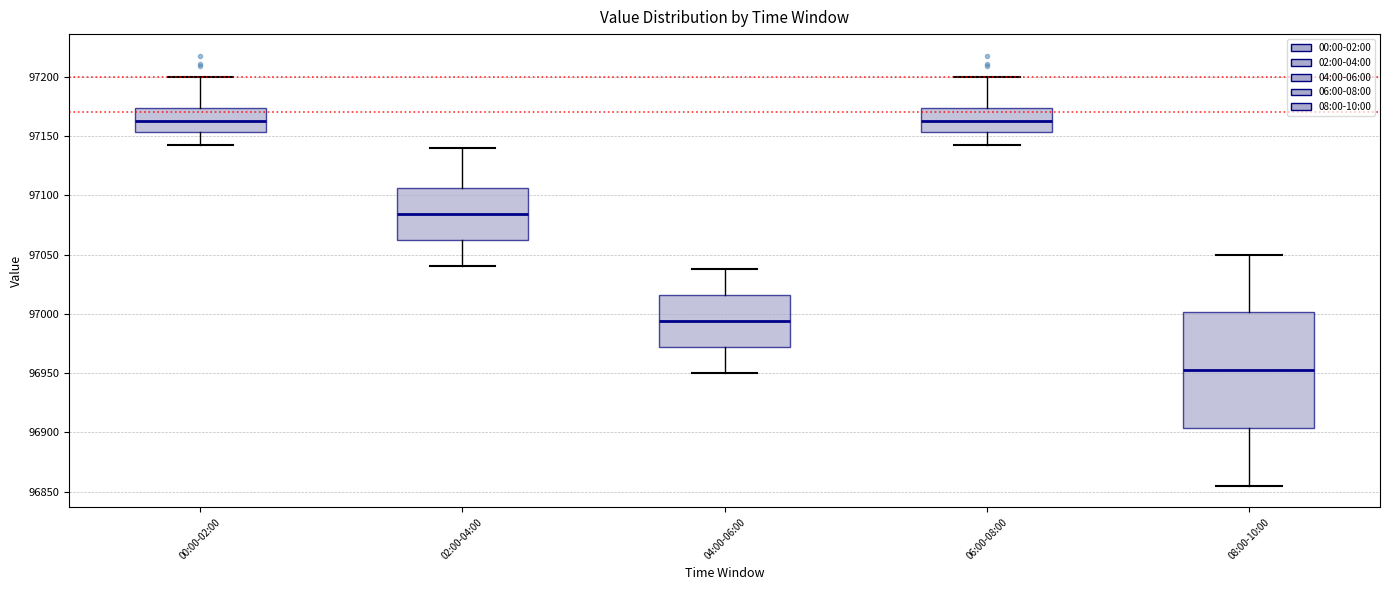

Reading left to right, read every box against the y-axis: the position of its median line, the range the box covers, and the ends of its whiskers. The values are not printed on the chart, so give them approximately, as read against the axis.

00:00-02:00: median 97165, box 97155 to 97175, whiskers 97145 to 97200
02:00-04:00: median 97085, box 97060 to 97105, whiskers 97040 to 97140
04:00-06:00: median 96995, box 96970 to 97015, whiskers 96950 to 97040
06:00-08:00: median 97165, box 97155 to 97175, whiskers 97145 to 97200
08:00-10:00: median 96955, box 96905 to 97000, whiskers 96855 to 97050